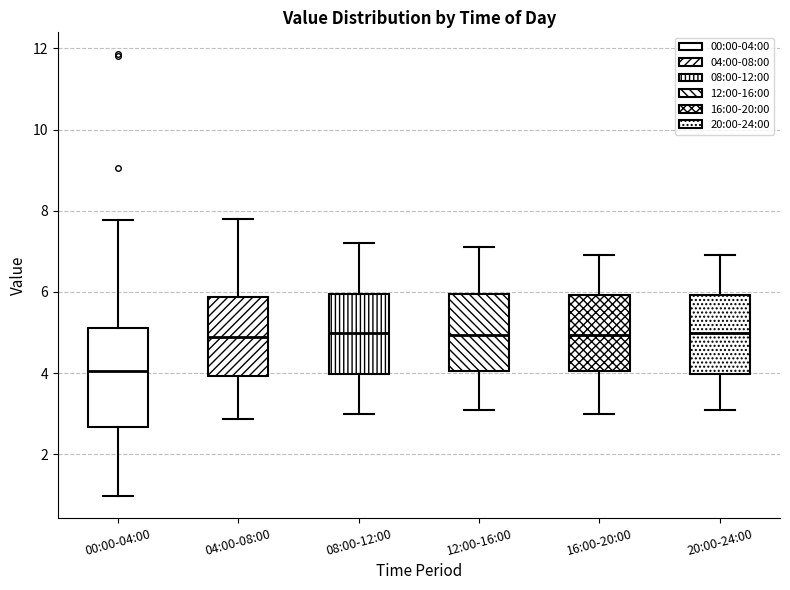

Which box is the tallest, from its lower edge to its upper edge?

00:00-04:00